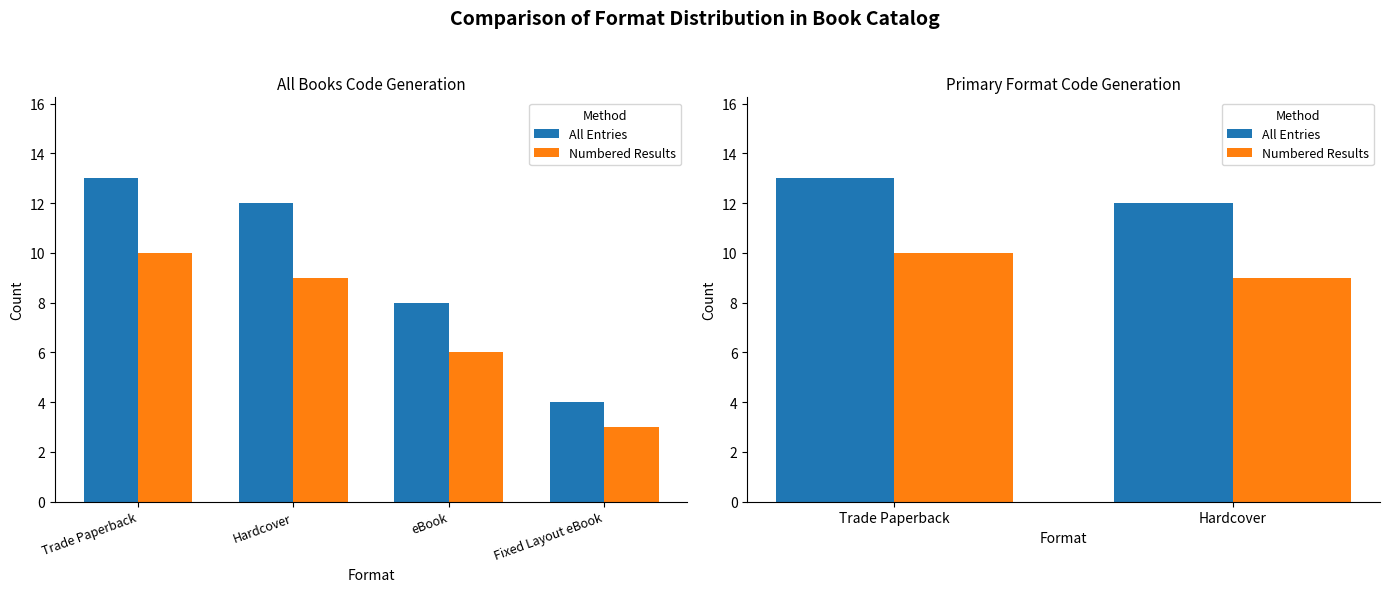

At which label does Numbered Results reach its peak?

Trade Paperback